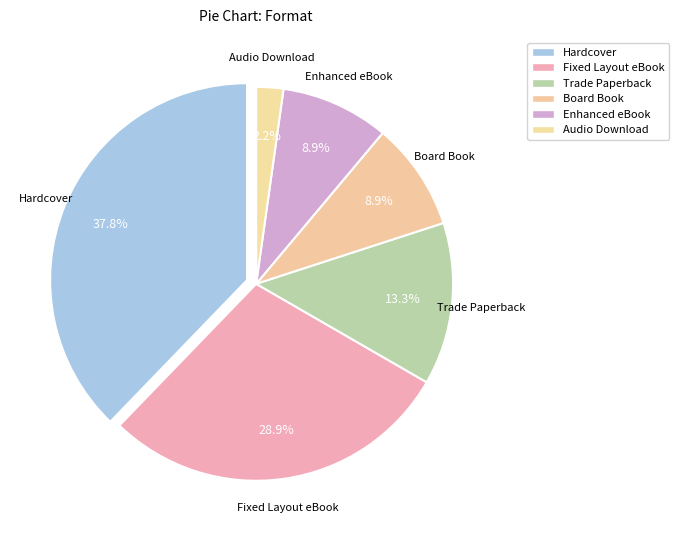

How many slices are in this pie chart?

6